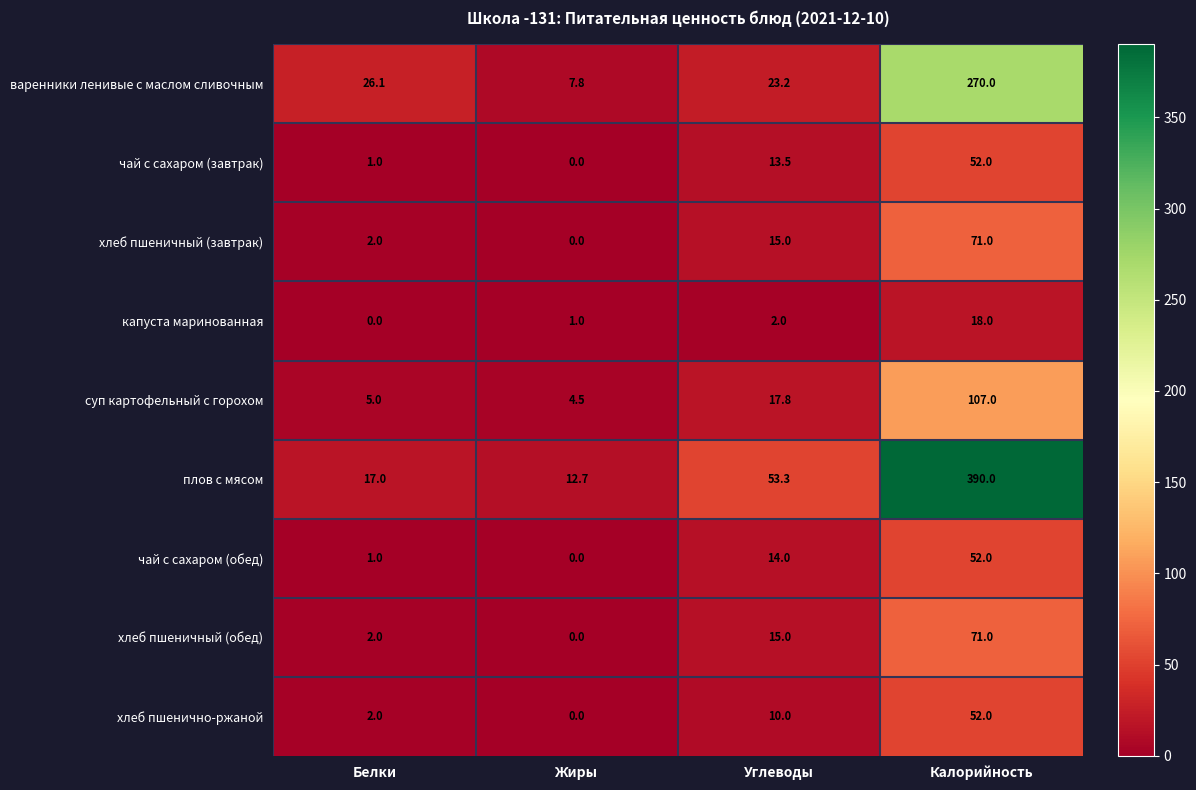

What is the total value across all series at Калорийность?

1083.0